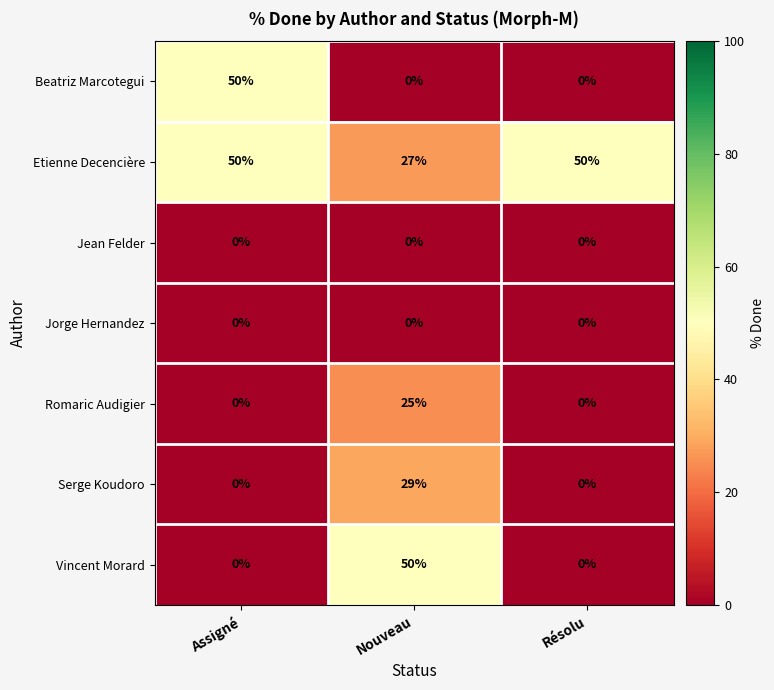

At how many categories does at least one series exceed 9?

3